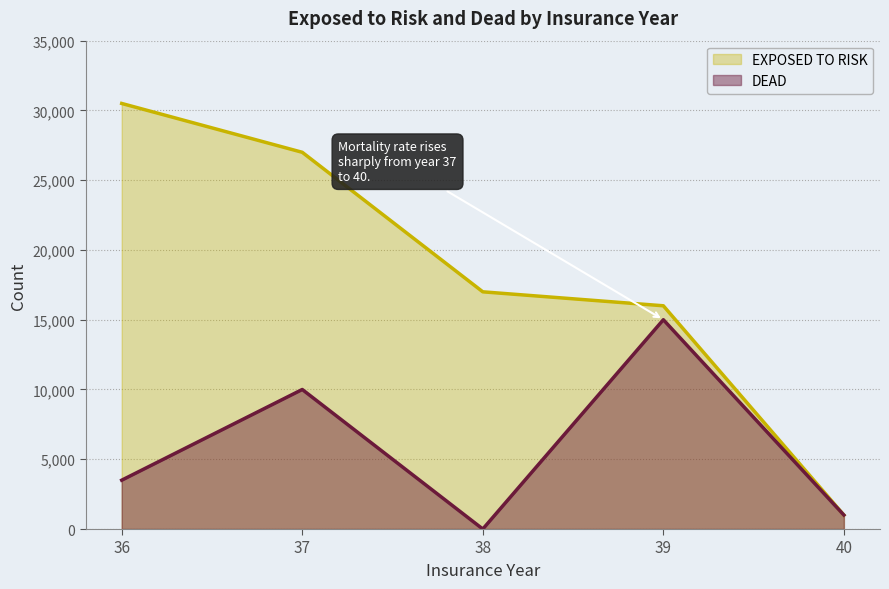

At which category is the sum across all series the highest?

37